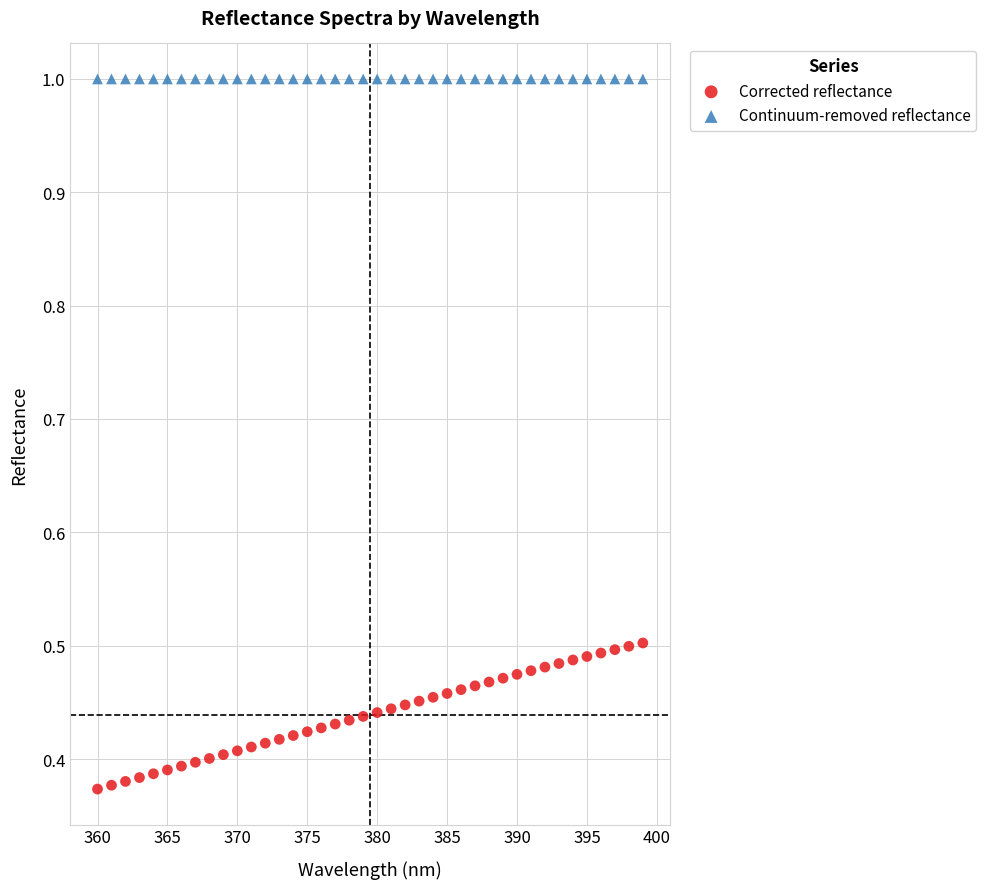

Which series contains the lowest Y value?

Corrected reflectance